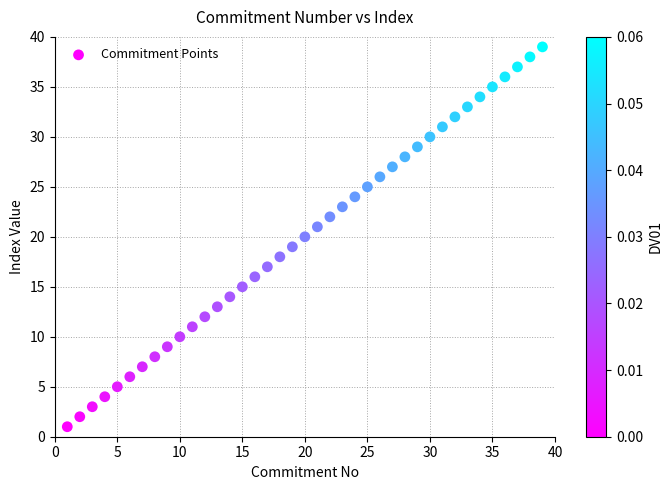

What is the range of Y values (max minus min)?

38